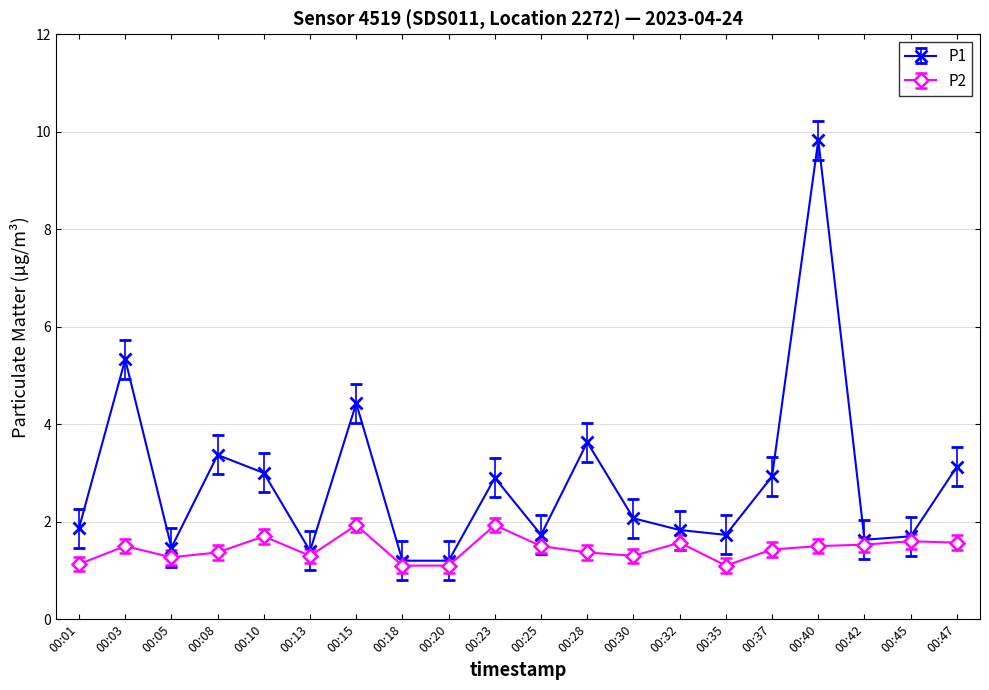

At which category does P1 reach its first local peak?

00:03